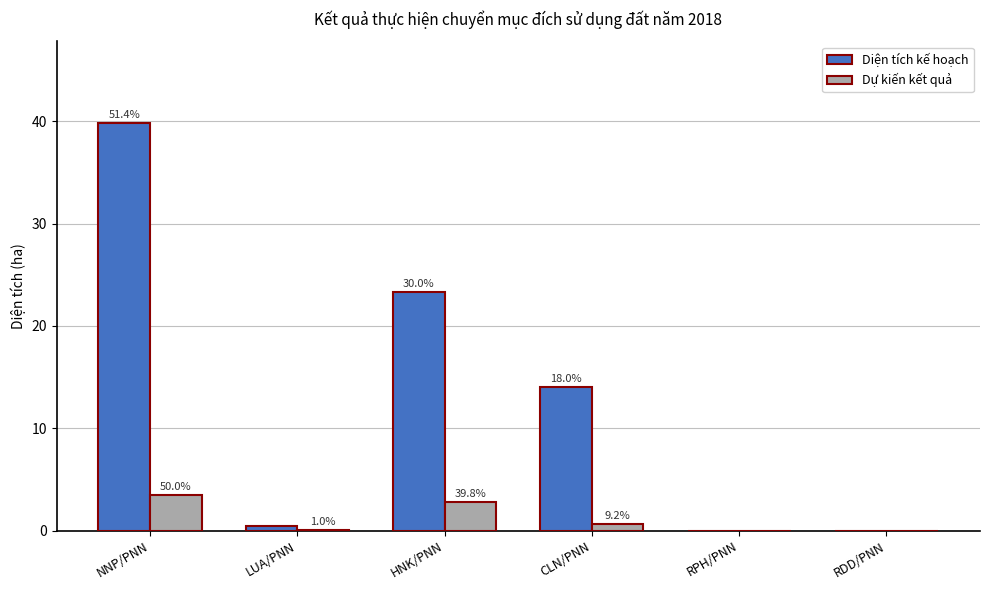

What is the sum of the Dự kiến kết quả values at LUA/PNN and RPH/PNN?

0.1